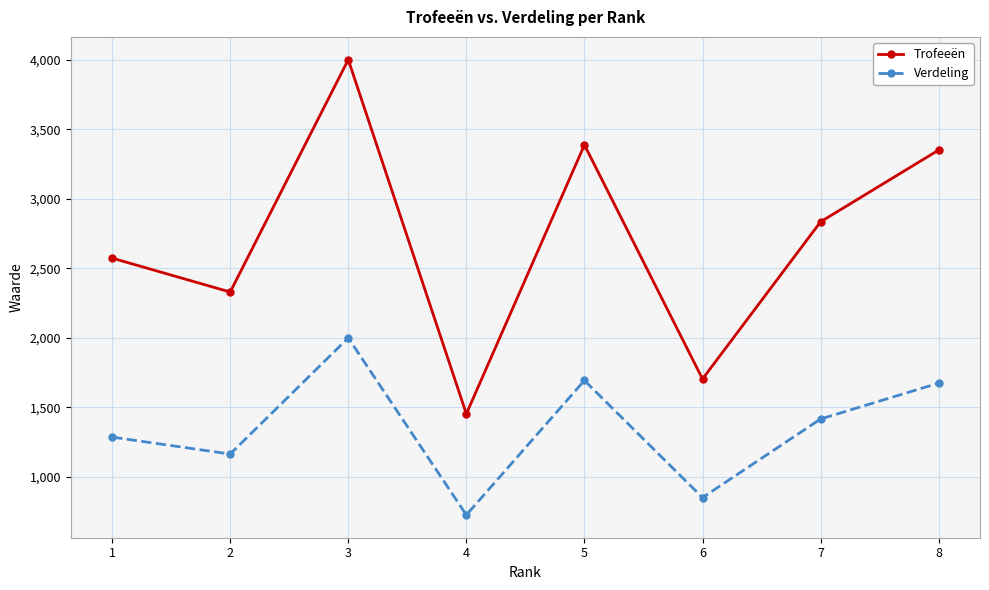

List the series in order of their overall mean, lowest first.

Verdeling, Trofeeën